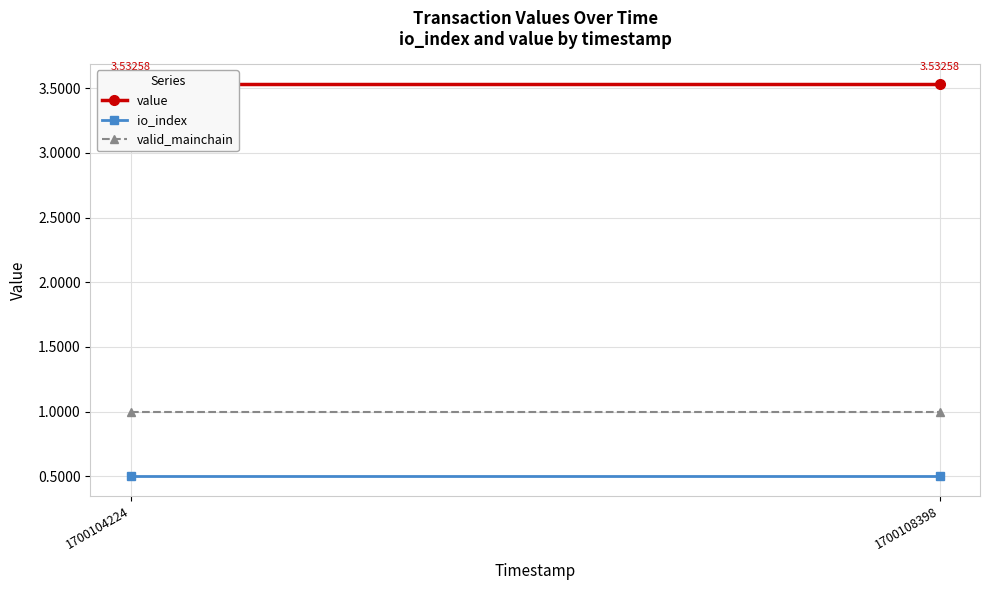

Which has a higher value, 1700108398 or 1700104224?

1700108398